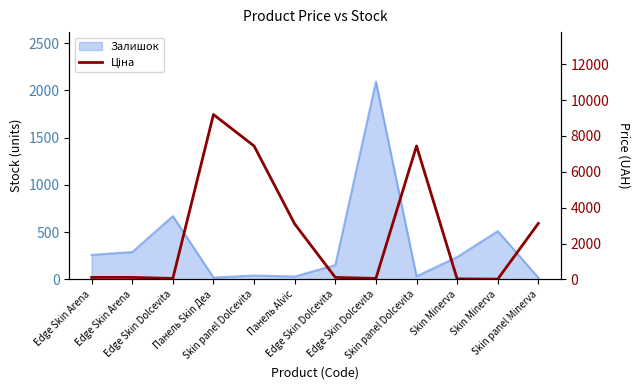

At which category does the chart reach its minimum across all series?

Skin Minerva